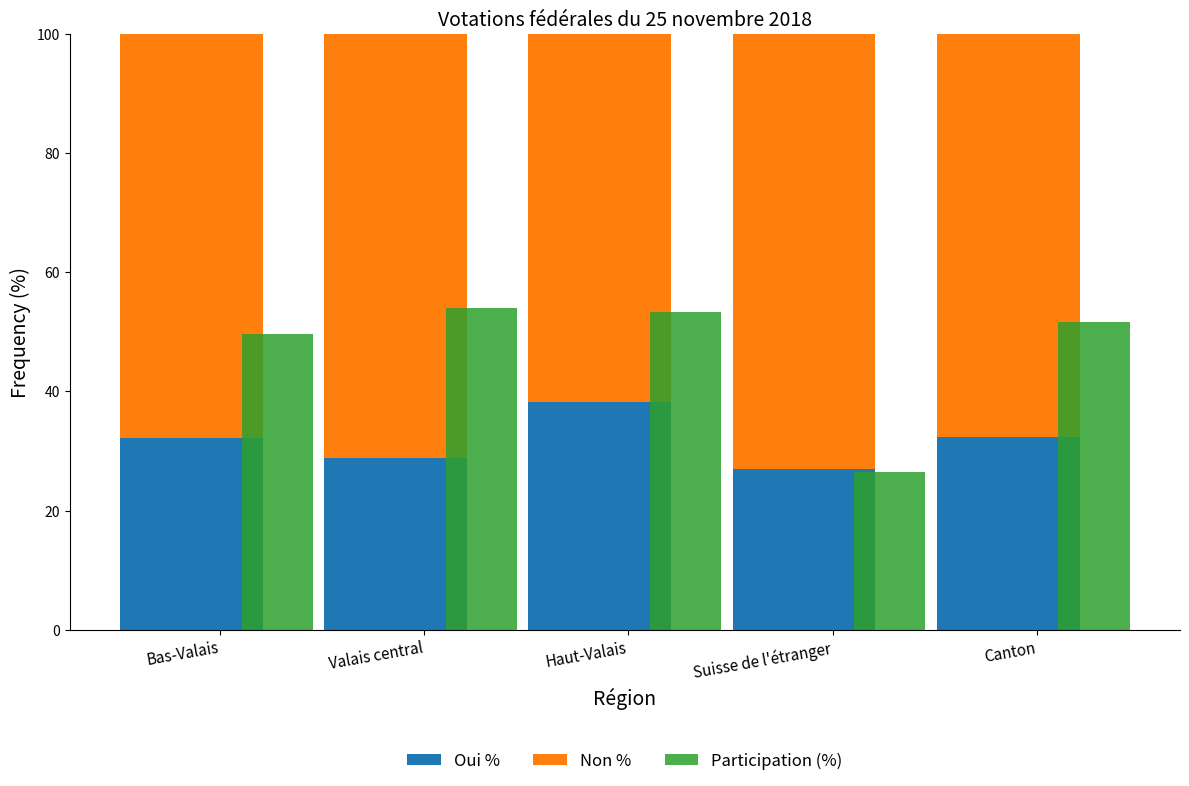

What value does the Non % series have at Valais central?

71.2